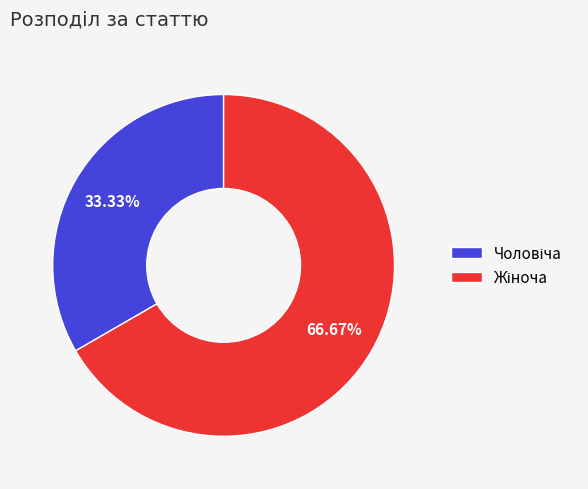

What is the total percentage of Чоловіча and Жіноча?

100.0%